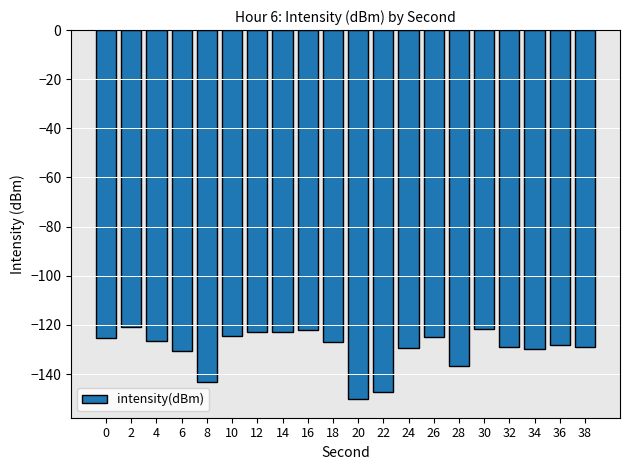

What is the value of the 17th bar from the left?

-128.9